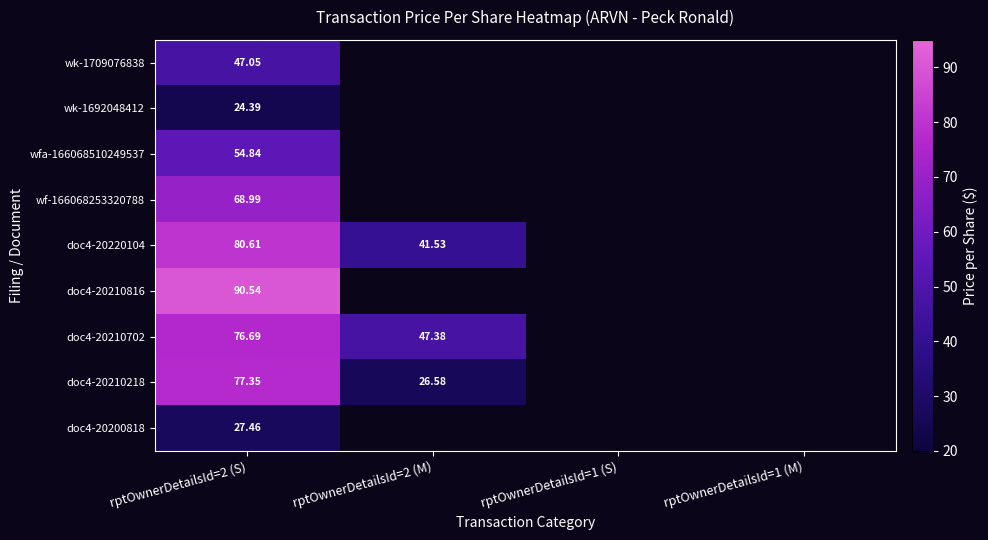

At which category does the chart reach its peak across all series?

rptOwnerDetailsId=2 (S)